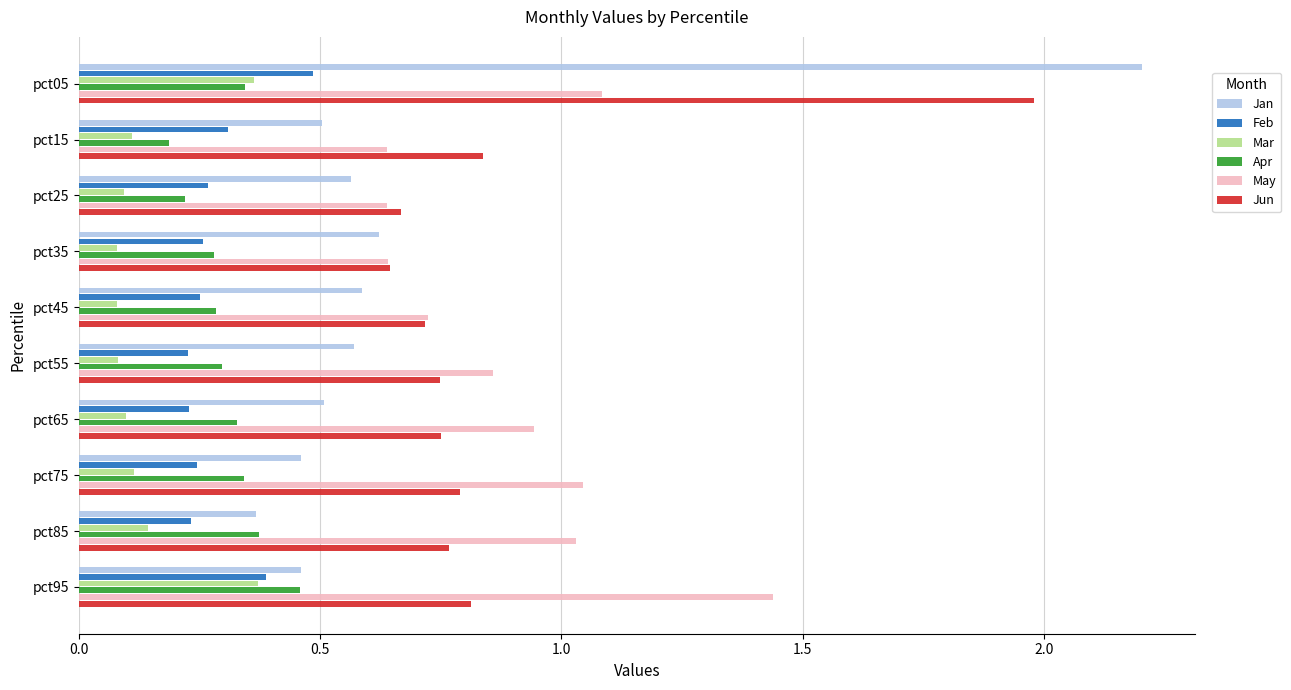

Rank the series by their maximum value, from lowest to highest.

Mar, Apr, Feb, May, Jun, Jan